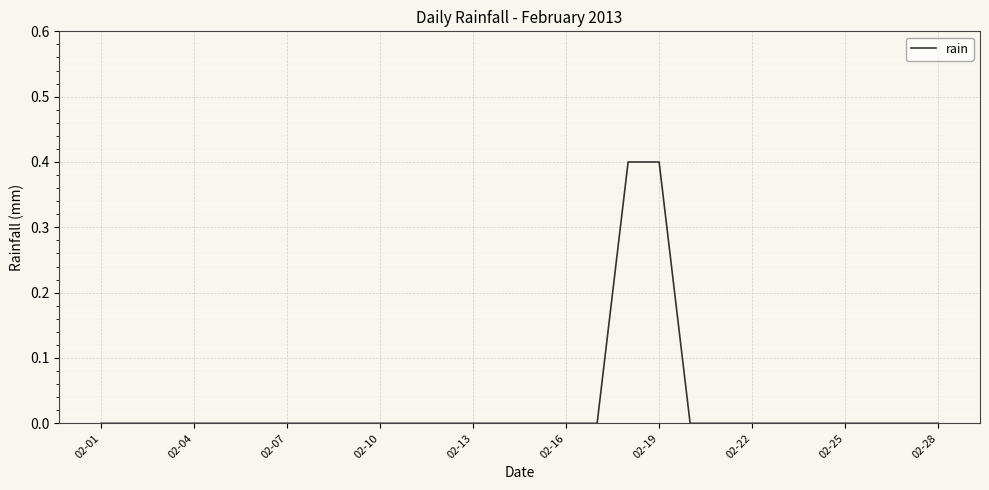

What is the maximum value shown in the chart?

0.4